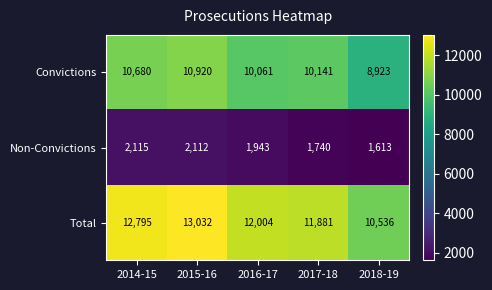

Which category has the lowest value across all series?

2018-19